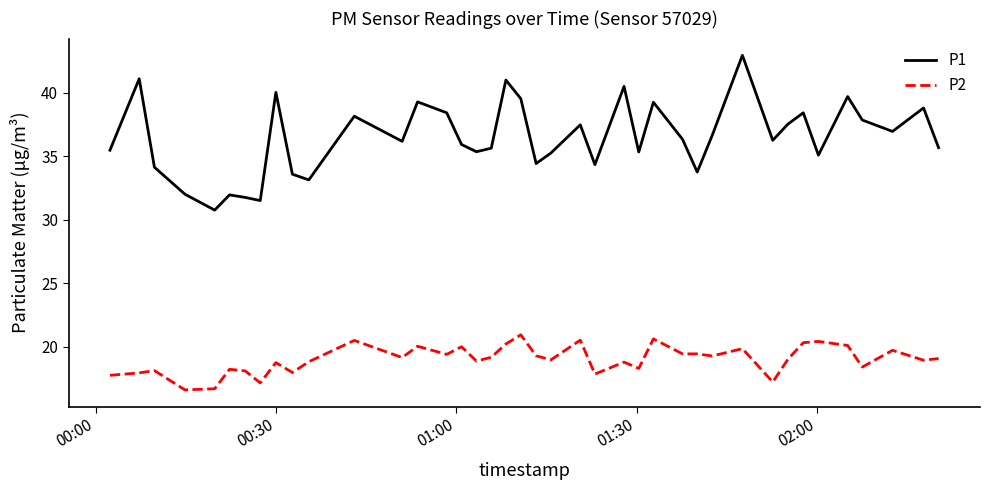

What is the maximum value for P1?

43.0